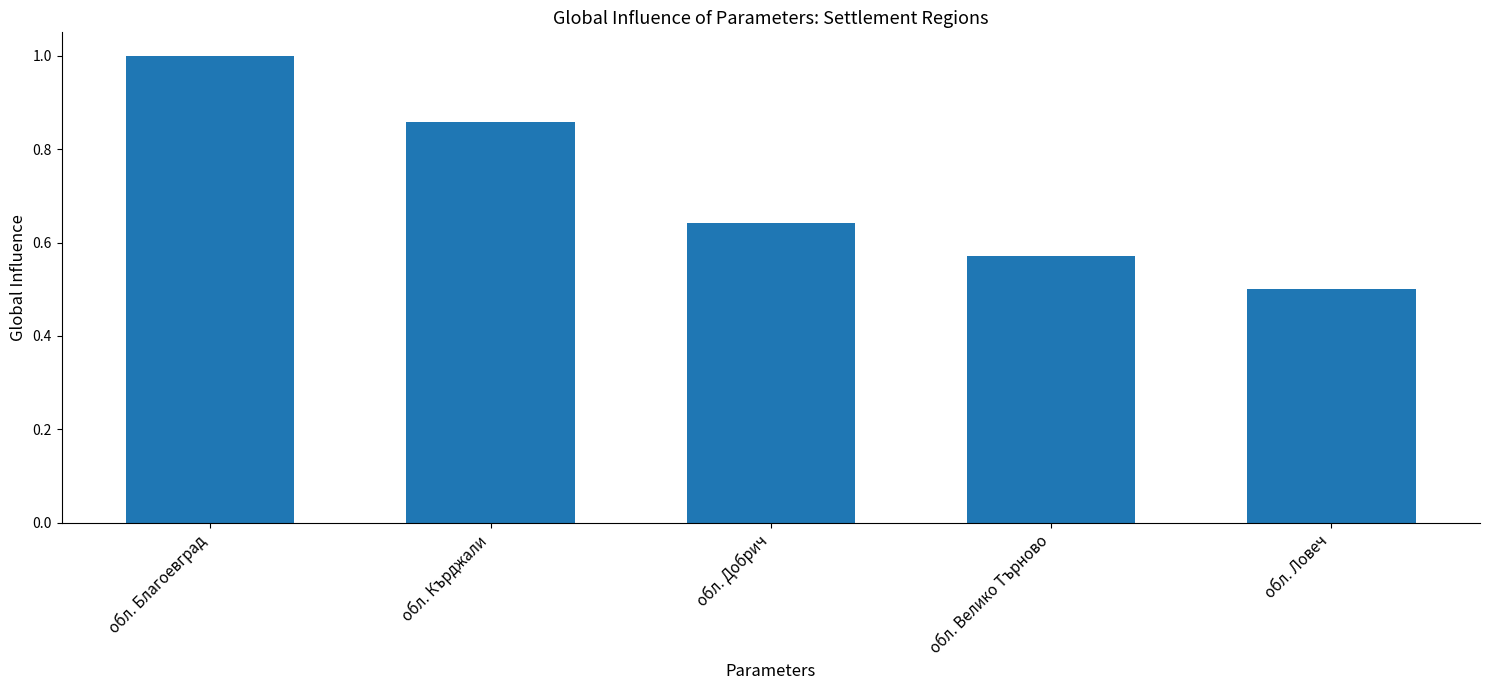

What is the change in value from обл. Благоевград to обл. Велико Търново?

-0.4